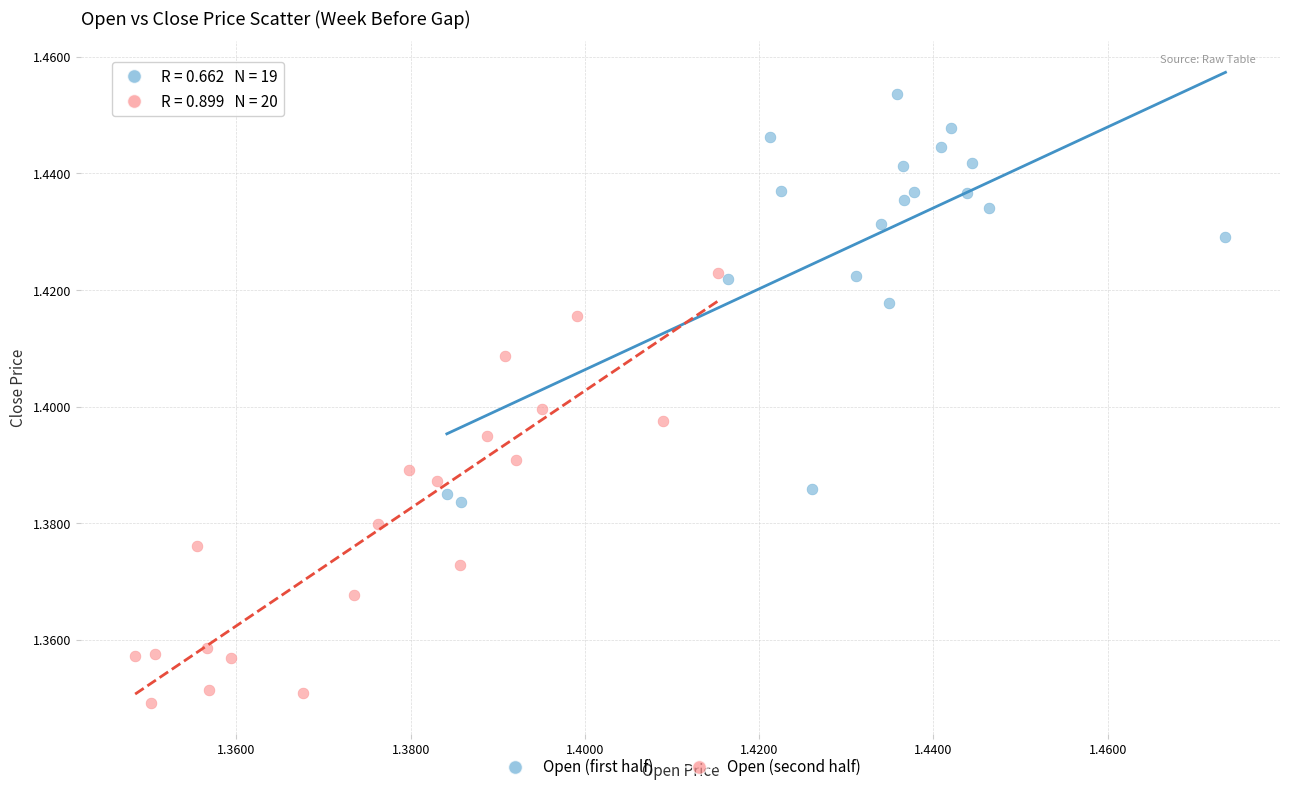

Which series reaches the minimum Y coordinate?

Open (second half)